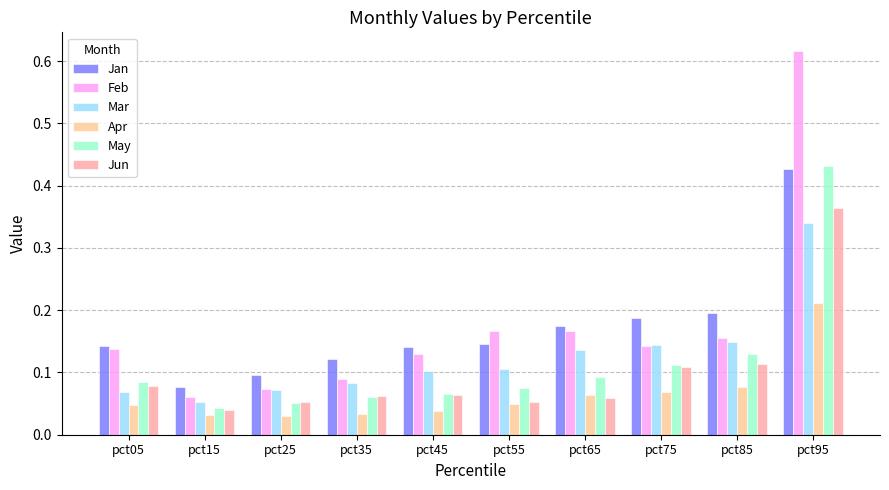

Which series has the largest total across all categories?

Feb